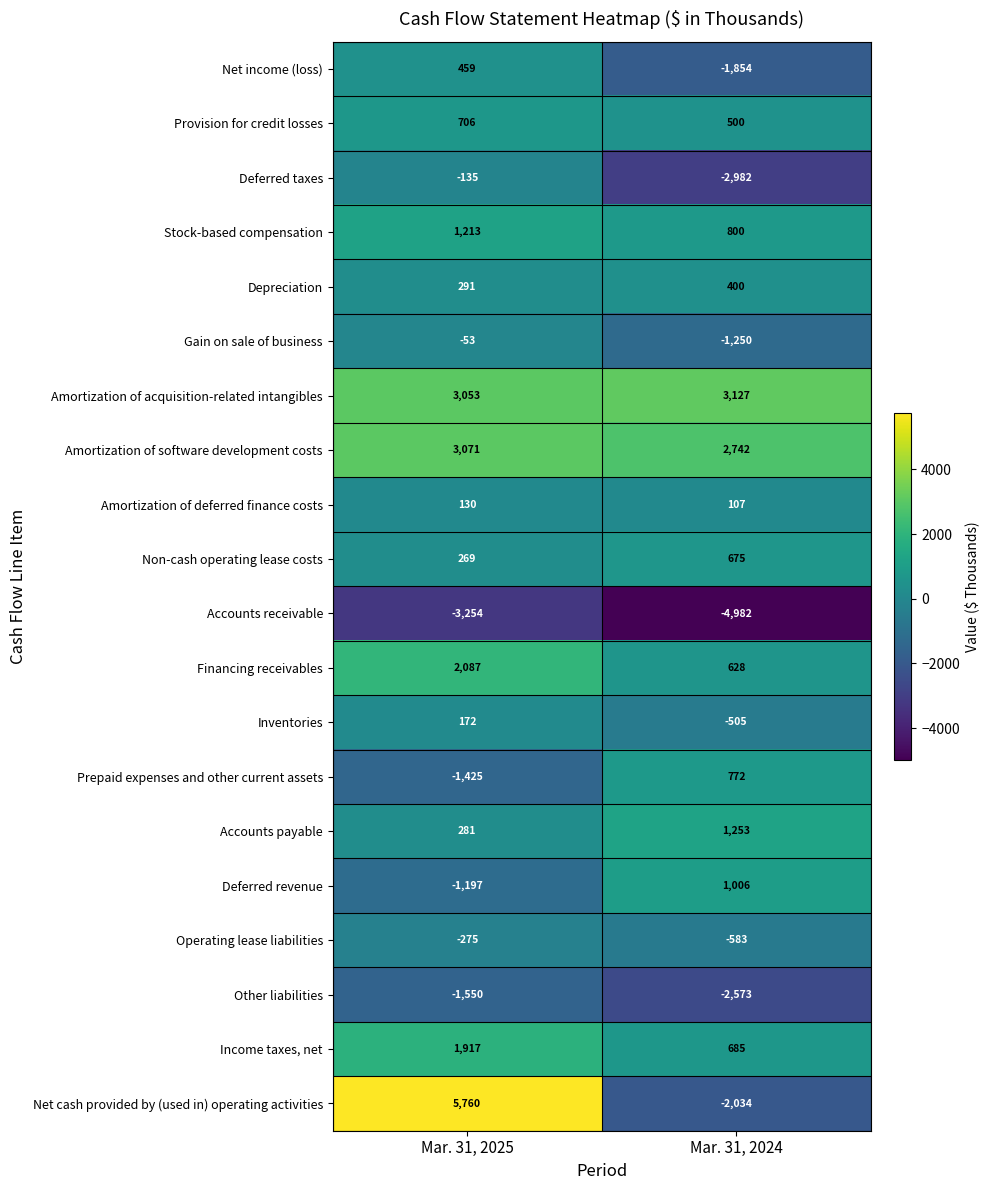

At how many categories does at least one series exceed 532?

2